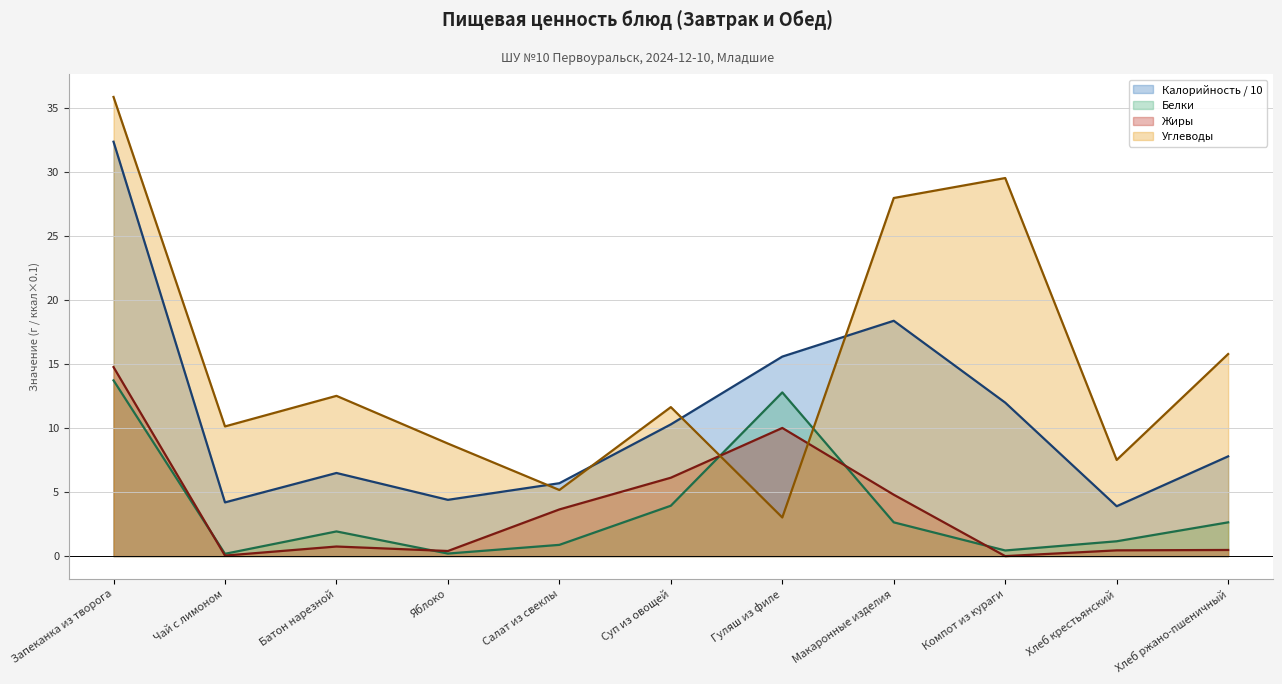

Where is Калорийность nearest to the value 18?

Макаронные изделия